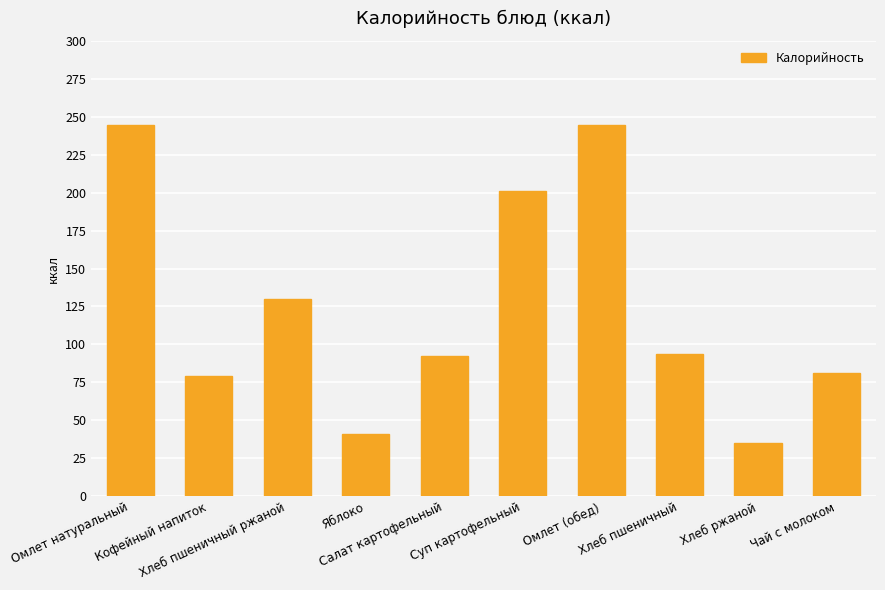

Reading left to right, transcribe all the data shown in this chart.

Омлет натуральный=244.6	Кофейный напиток=79.0	Хлеб пшеничный ржаной=130.2	Яблоко=41.2	Салат картофельный=92.4	Суп картофельный=200.9	Омлет (обед)=244.6	Хлеб пшеничный=94.0	Хлеб ржаной=34.8	Чай с молоком=81.0